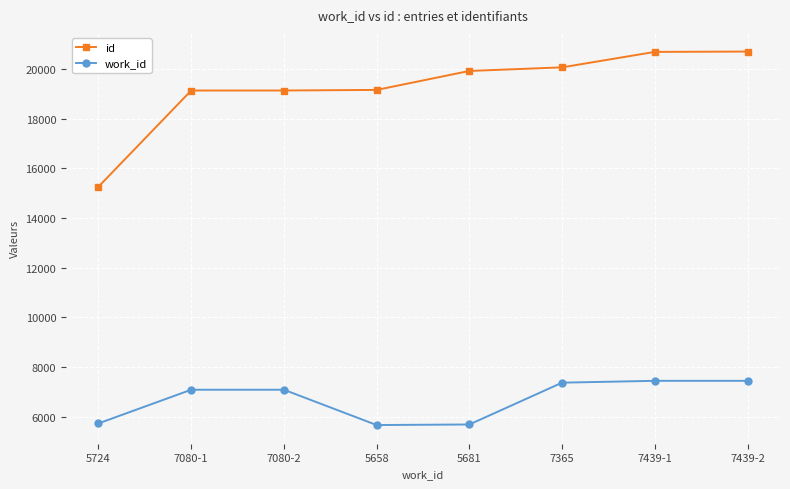

True or false: id has a value of 19129 at 7080-1.

True